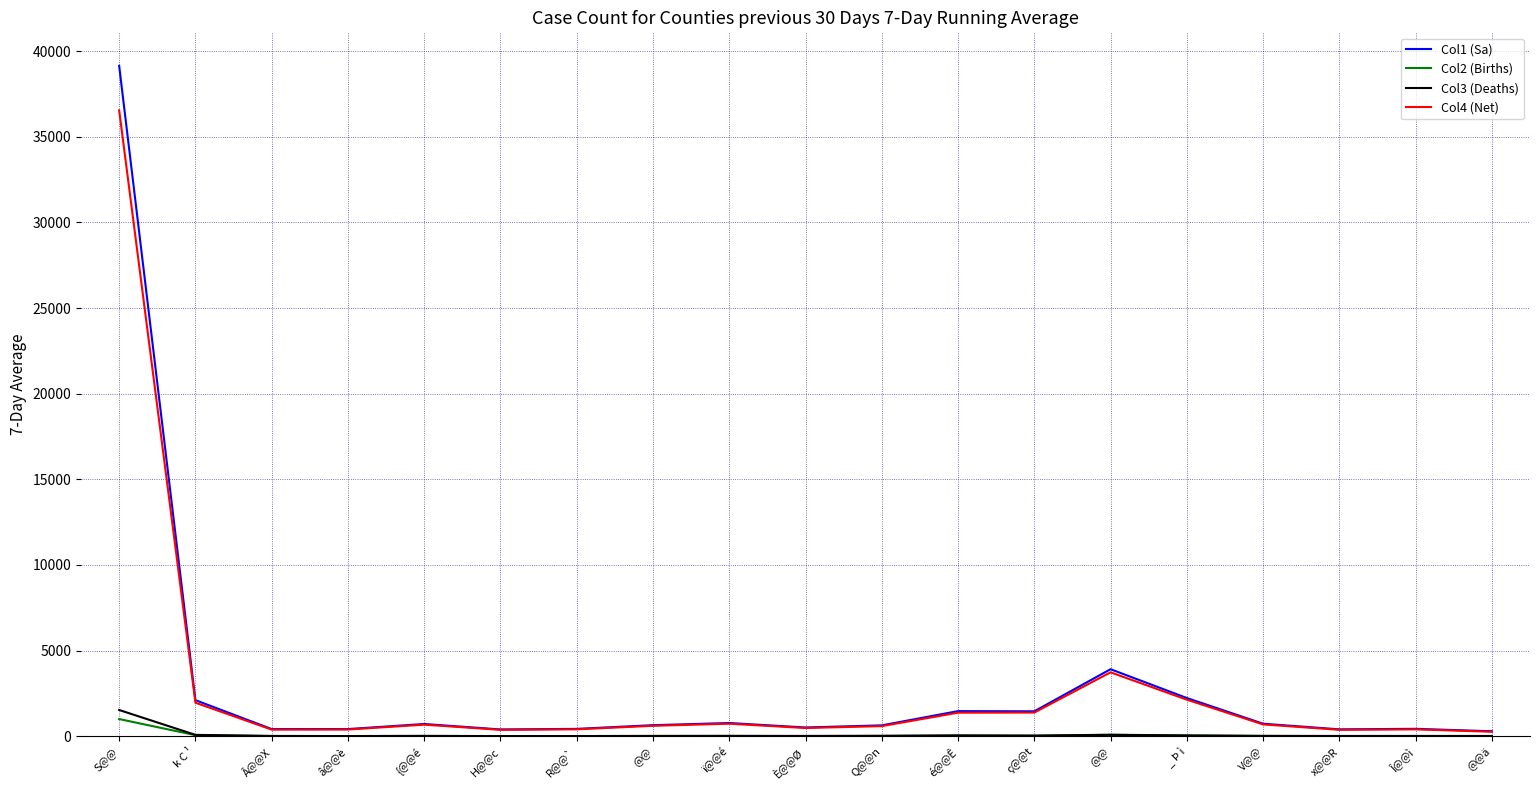

At how many categories does at least one series exceed 13314?

1